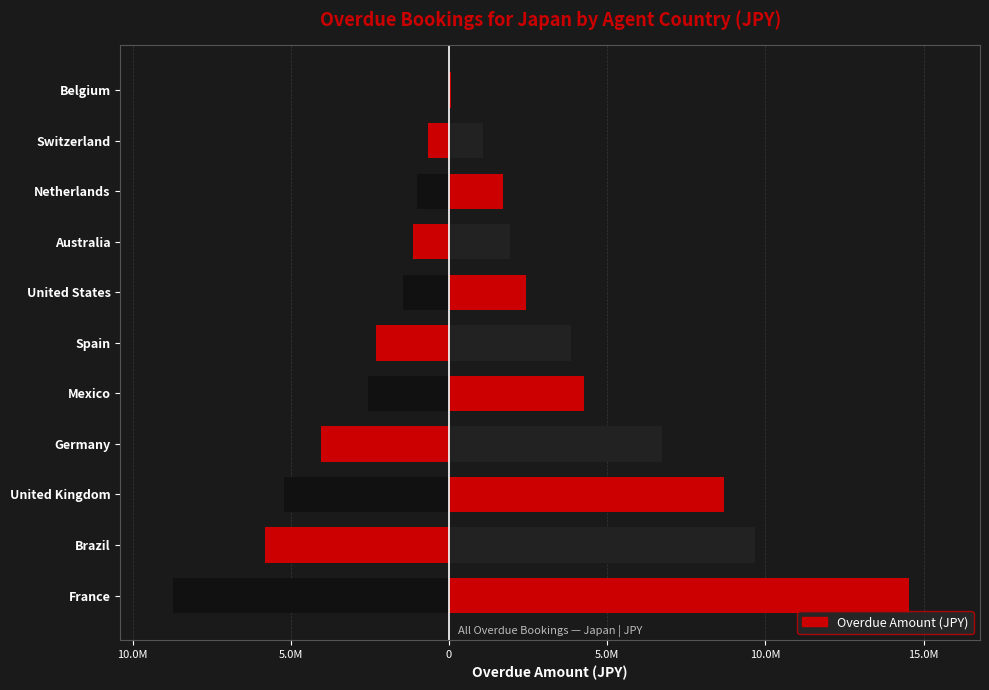

Count the number of values greater than 3868104.

5